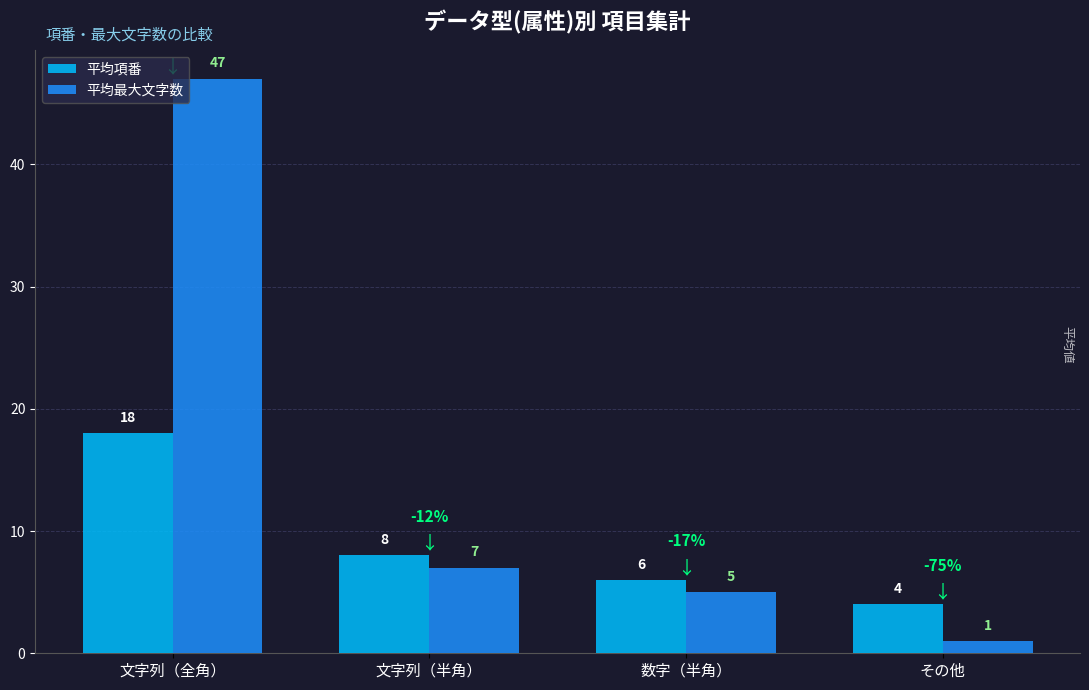

Which label corresponds to the smallest value in the chart?

その他